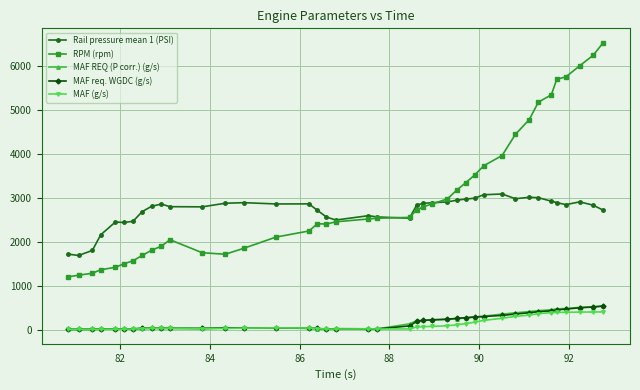

True or false: Rail pressure mean 1 (PSI) and MAF (g/s) intersect in this chart.

False